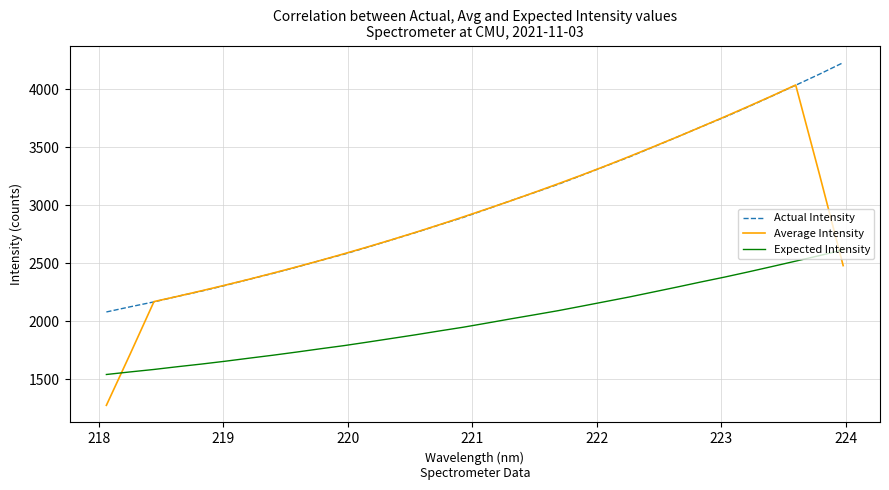

What is the highest value of the Expected Intensity series?

2614.2